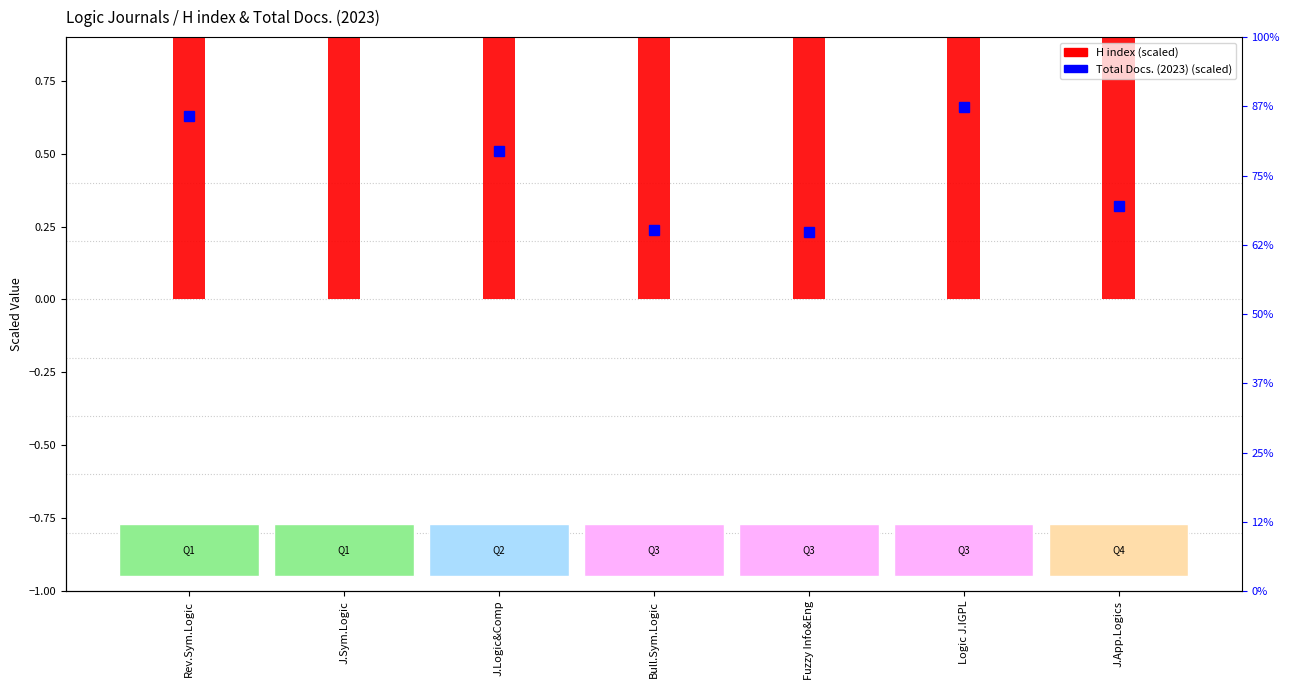

What are all the series names shown in the legend?

Total Docs. (2023), H index